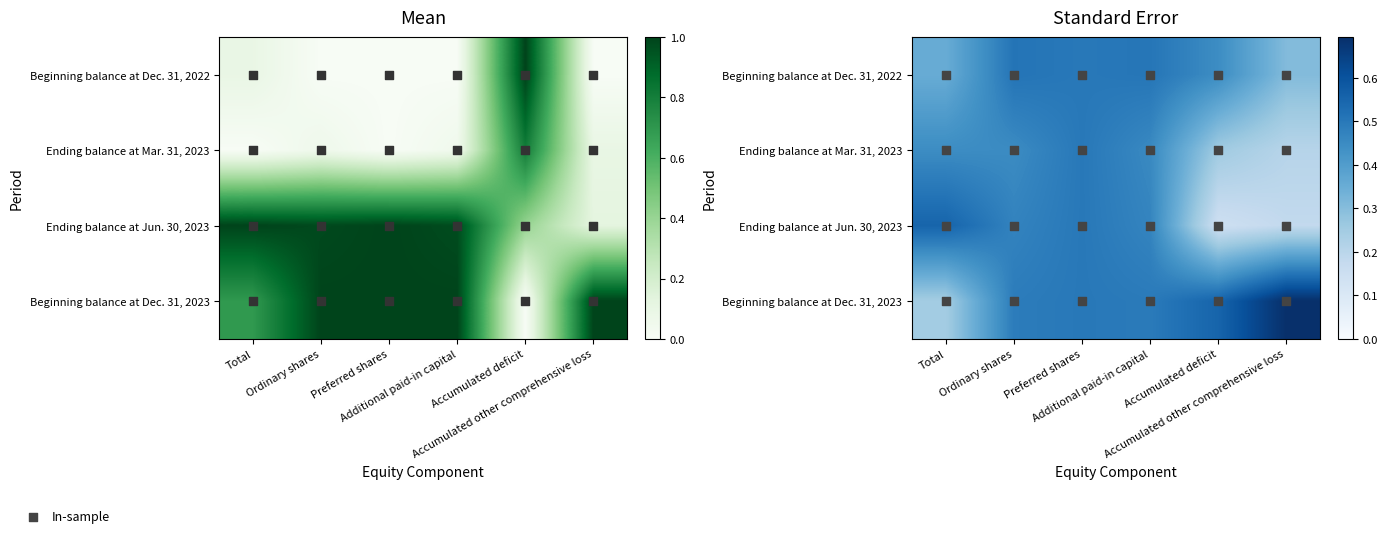

How many categories are shown in the chart?

6